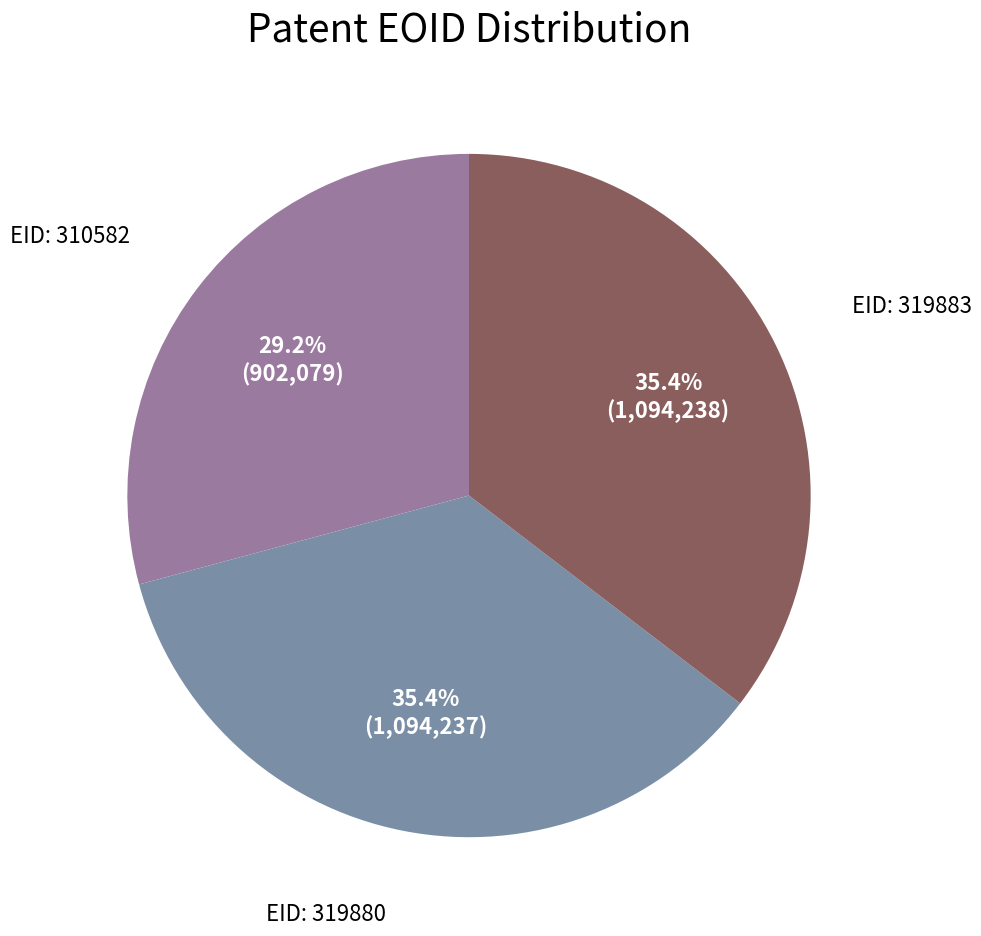

To the nearest percent, what is the average slice percentage?

33%